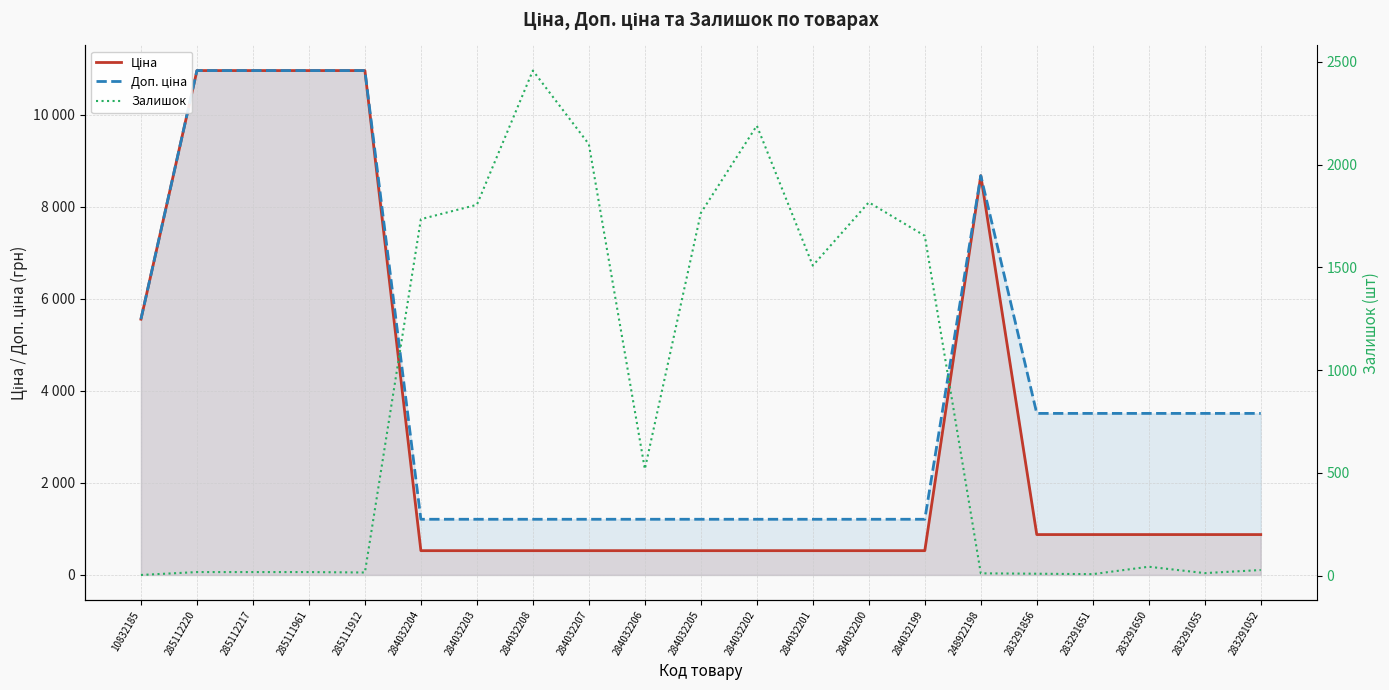

Rank the categories by Доп. ціна value from lowest to highest.

284032204, 284032203, 284032208, 284032207, 284032206, 284032205, 284032202, 284032201, 284032200, 284032199, 283291856, 283291651, 283291650, 283291055, 283291052, 10832185, 248922198, 285112220, 285112217, 285111961, 285111912